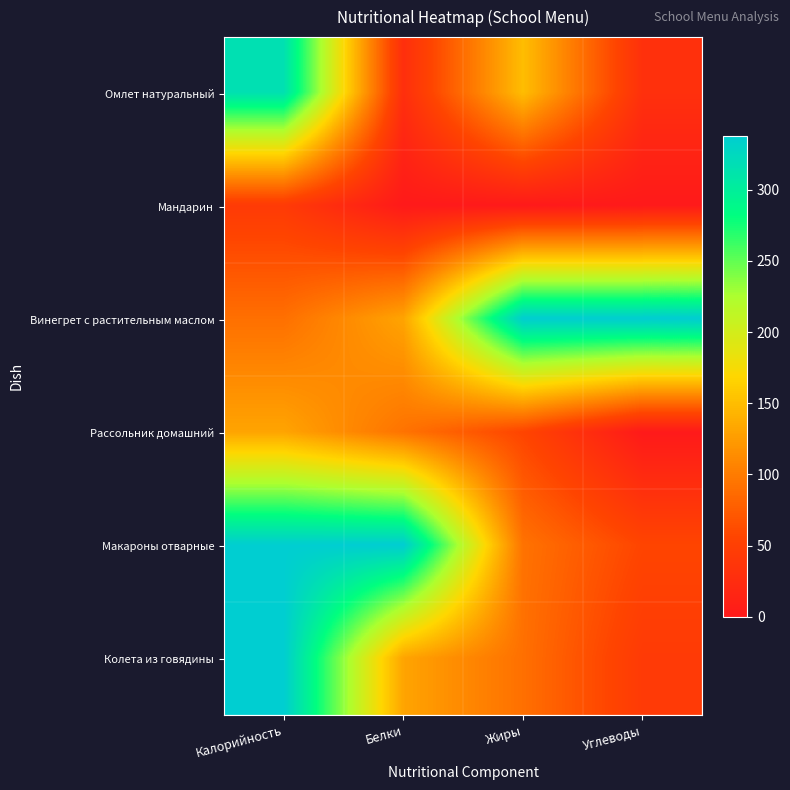

How many data points does each series have?

4